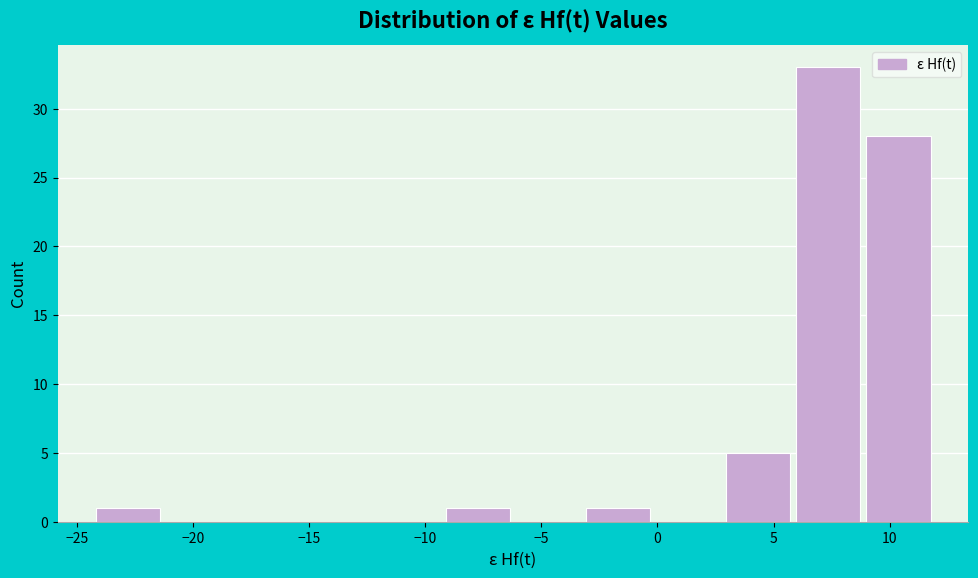

How tall is the bar that spans 6.0 to 9.0 on the x-axis? Neither the bar edges nor the heights are printed on the chart, so give them approximately, as read against the axes.

33